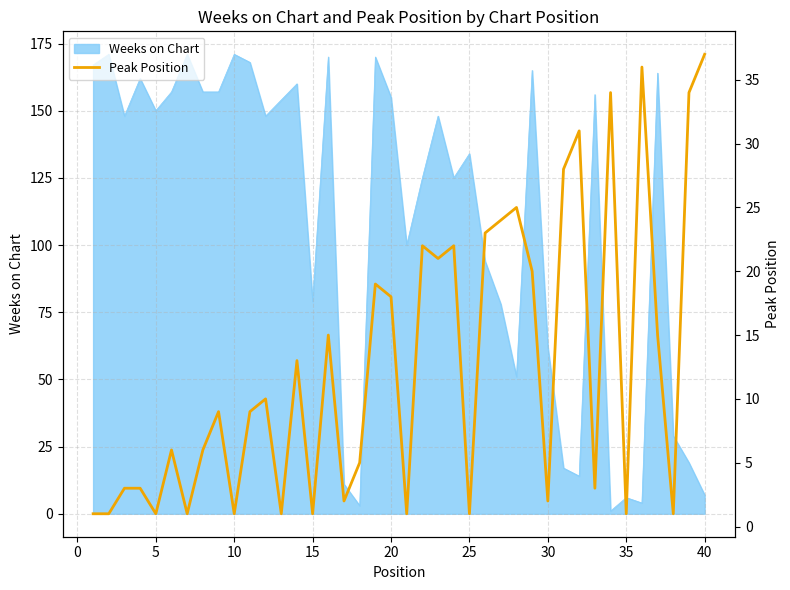

What is the sum of all values?

506